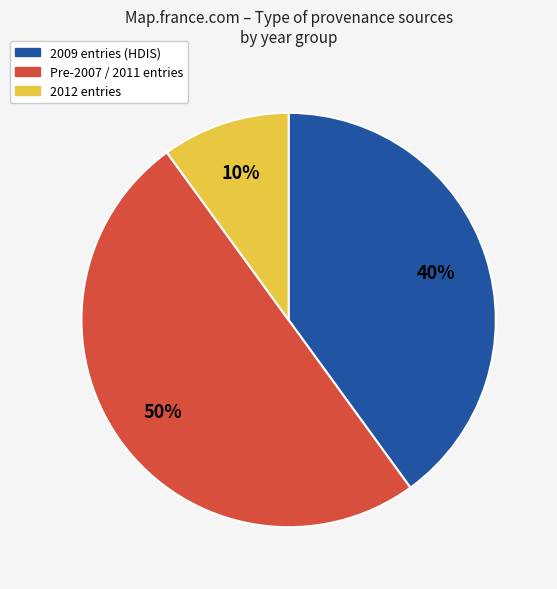

To the nearest percent, what is the average slice percentage?

33%